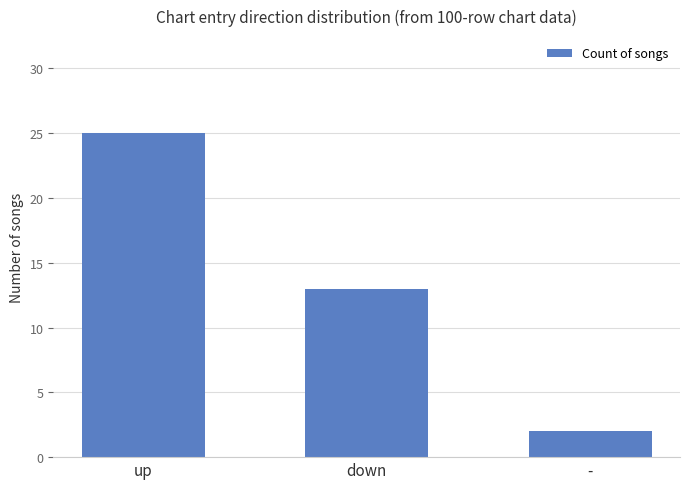

Is it true that the value at down is 13?

True